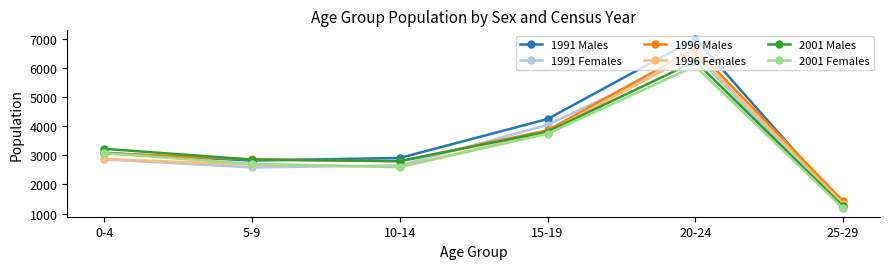

Which series has the widest spread of values?

1991 Males